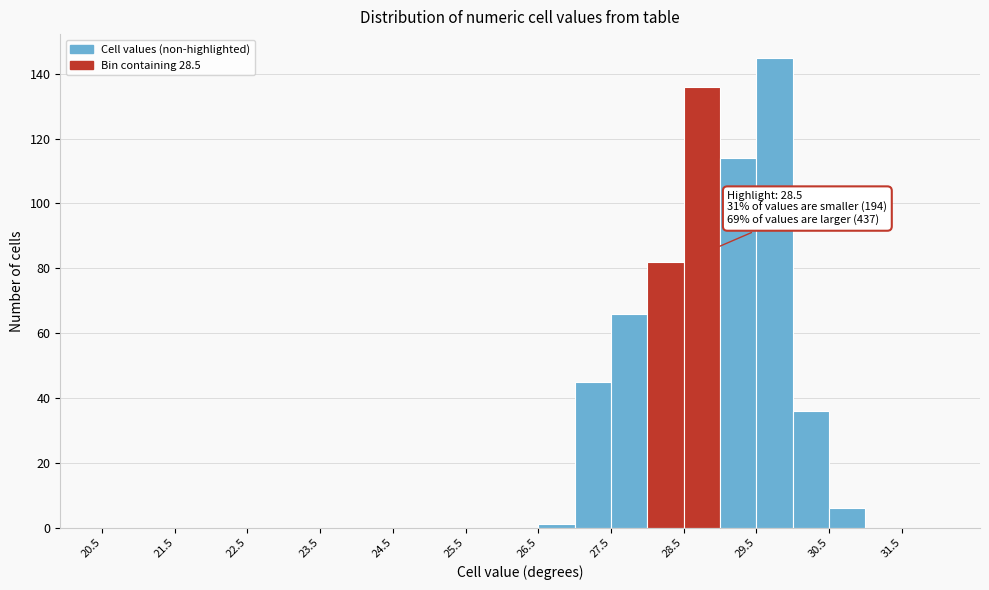

Which range on the x-axis has the tallest bar?

29.5 to 30.0